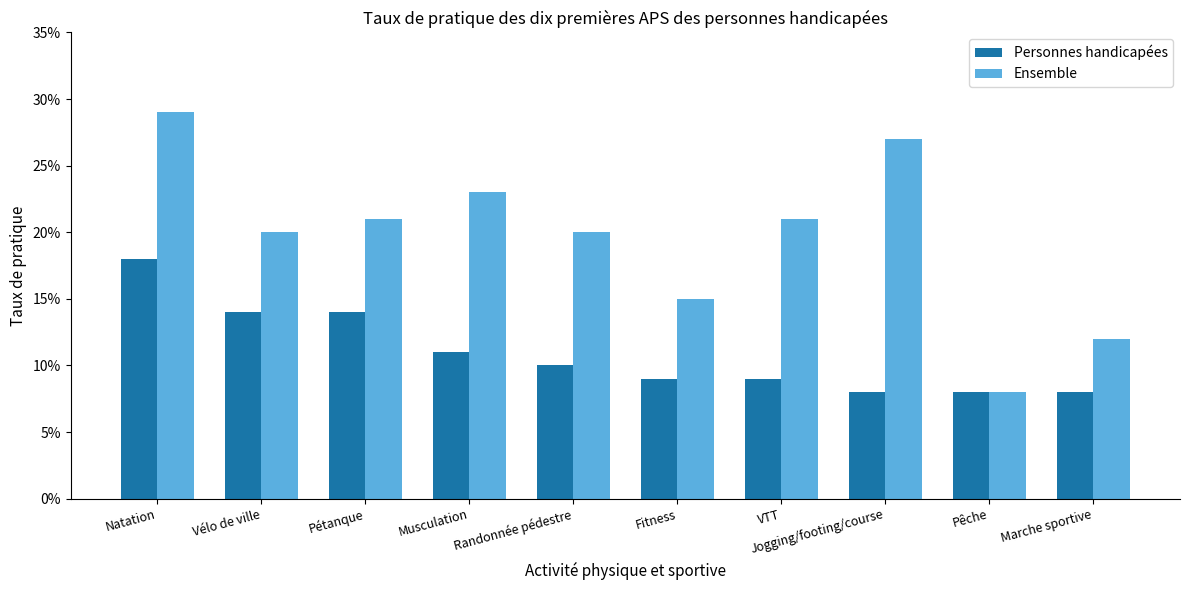

Are the bars grouped side by side (vs. stacked)?

Yes